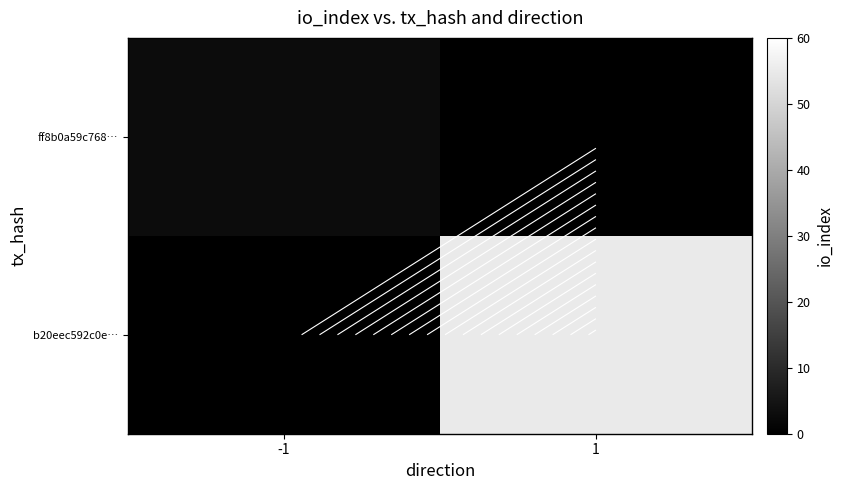

Read the ff8b0a59c768… value at -1.

3